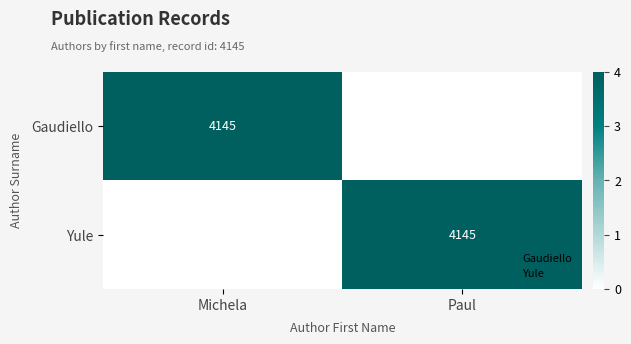

At Paul, list the series in order from smallest to largest.

Gaudiello, Yule